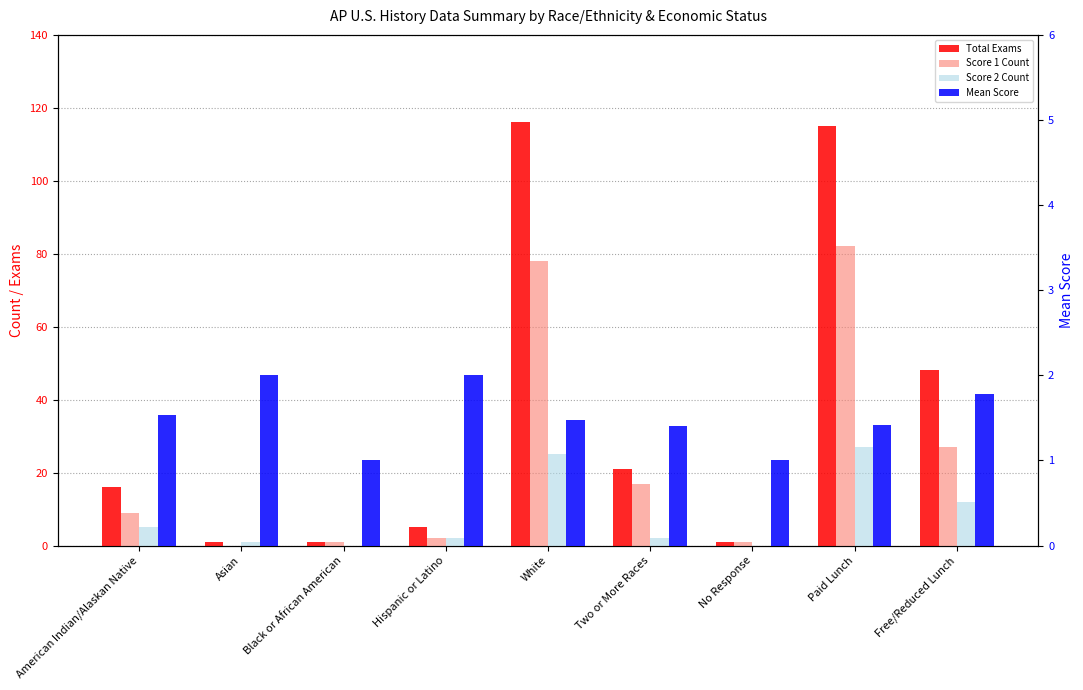

List the series in order of their peak value, highest first.

Total Exams, Score 1 Count, Score 2 Count, Mean Score